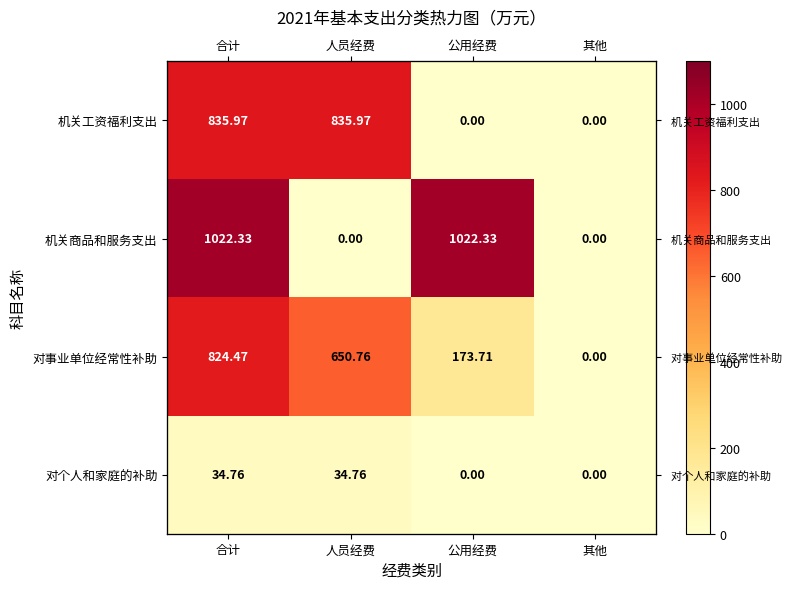

True or false: 机关商品和服务支出 has a value of 1022.3 at 合计.

True